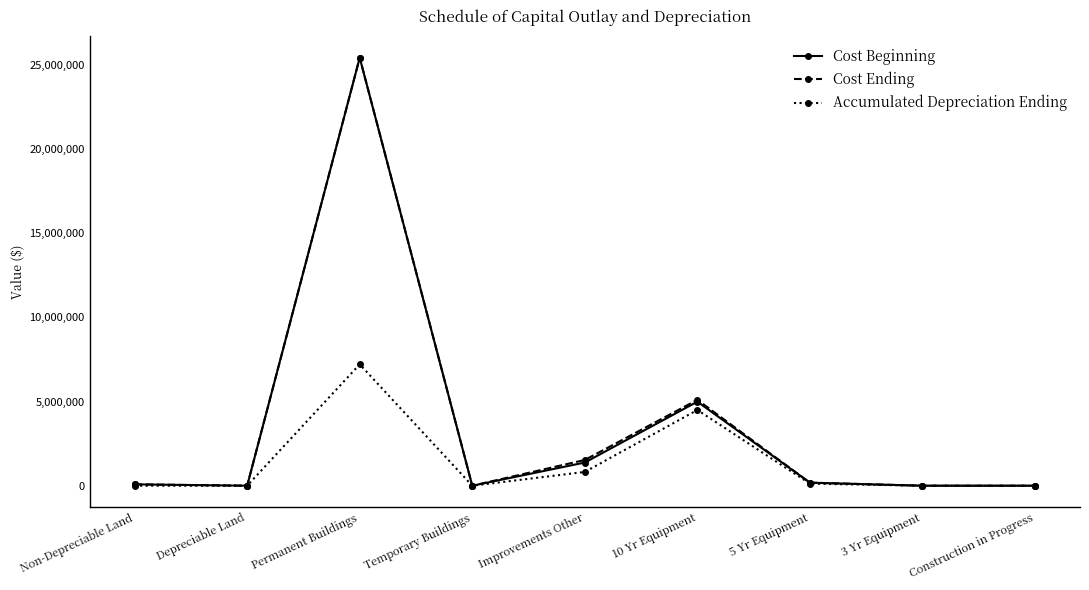

How many series are shown in this chart?

3